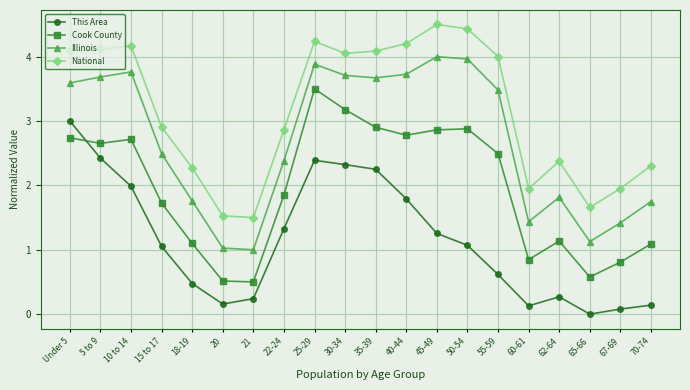

At how many categories does at least one series exceed 1?

20